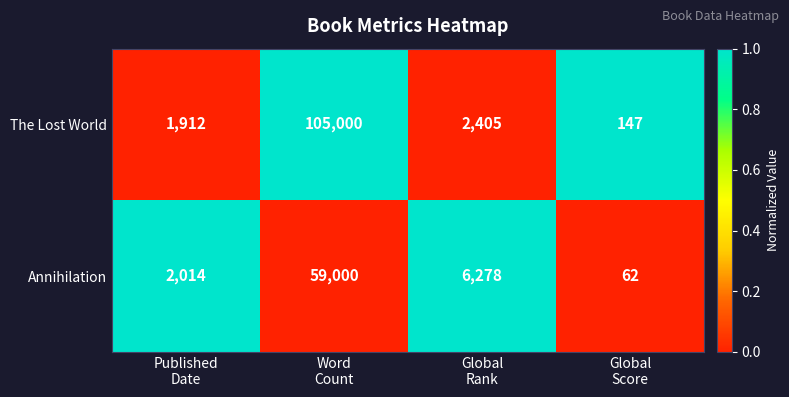

Reading left to right, extract all data points from this chart.

The Lost World: 1912	105000	2405	147
Annihilation: 2014	59000	6278	62